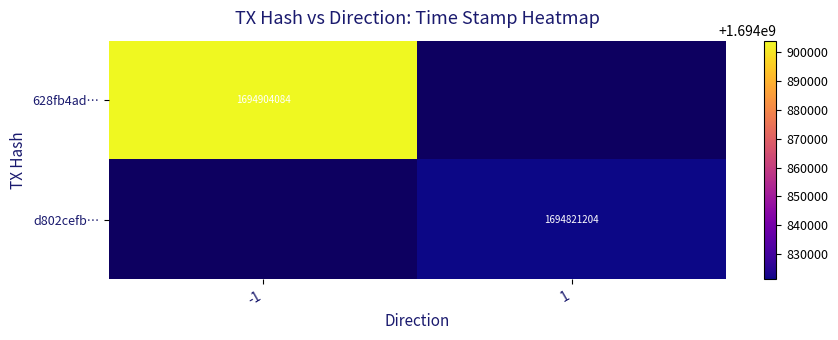

Is it true that d802cefb… equals 2404809213.7 at 1?

False